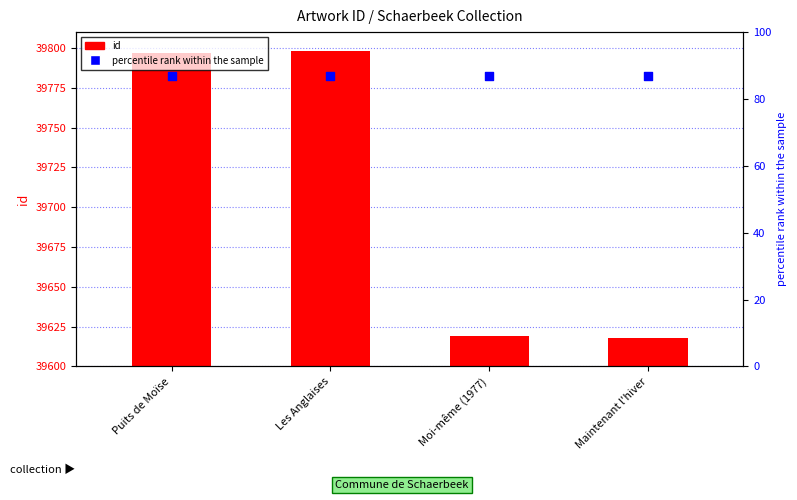

At which category is the sum across all series the highest?

Les Anglaises